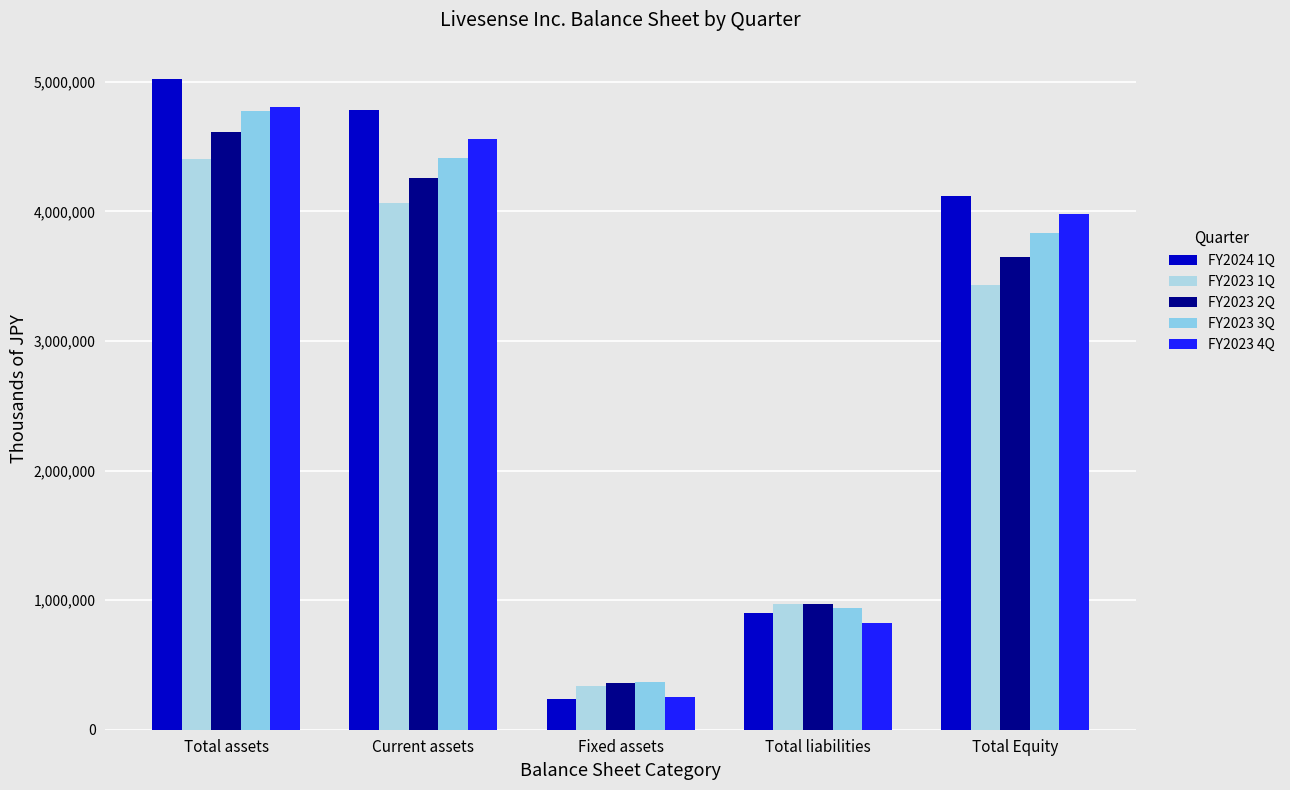

Which series has the largest total across all categories?

FY2024 1Q